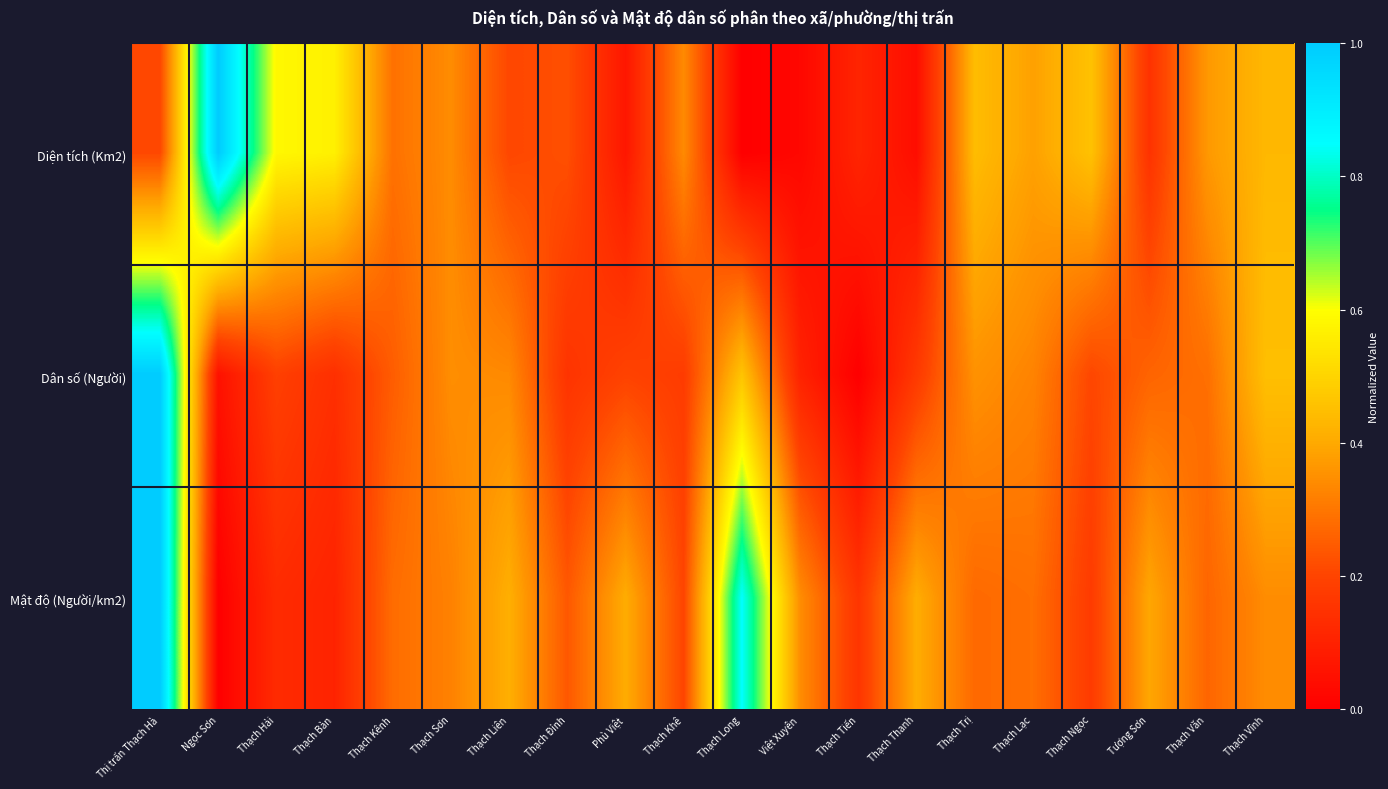

Reading left to right, extract all data points from this chart.

Diện tích (Km2): Thị trấn Thạch Hà=0.2	Ngọc Sơn=1.0	Thạch Hải=0.6	Thạch Bàn=0.6	Thạch Kênh=0.3	Thạch Sơn=0.3	Thạch Liên=0.2	Thạch Đỉnh=0.2	Phù Việt=0.1	Thạch Khê=0.3	Thạch Long=0.0	Việt Xuyên=0.0	Thạch Tiến=0.1	Thạch Thanh=0.0	Thạch Trị=0.4	Thạch Lạc=0.4	Thạch Ngọc=0.5	Tượng Sơn=0.2	Thạch Văn=0.4	Thạch Vĩnh=0.4
Dân số (Người): Thị trấn Thạch Hà=1.0	Ngọc Sơn=0.1	Thạch Hải=0.2	Thạch Bàn=0.1	Thạch Kênh=0.2	Thạch Sơn=0.3	Thạch Liên=0.3	Thạch Đỉnh=0.2	Phù Việt=0.2	Thạch Khê=0.2	Thạch Long=0.5	Việt Xuyên=0.1	Thạch Tiến=0.0	Thạch Thanh=0.2	Thạch Trị=0.4	Thạch Lạc=0.3	Thạch Ngọc=0.2	Tượng Sơn=0.3	Thạch Văn=0.3	Thạch Vĩnh=0.5
Mật độ (Người/km2): Thị trấn Thạch Hà=1.0	Ngọc Sơn=0.0	Thạch Hải=0.1	Thạch Bàn=0.1	Thạch Kênh=0.3	Thạch Sơn=0.3	Thạch Liên=0.4	Thạch Đỉnh=0.2	Phù Việt=0.4	Thạch Khê=0.2	Thạch Long=0.8	Việt Xuyên=0.3	Thạch Tiến=0.2	Thạch Thanh=0.4	Thạch Trị=0.3	Thạch Lạc=0.3	Thạch Ngọc=0.2	Tượng Sơn=0.4	Thạch Văn=0.3	Thạch Vĩnh=0.3